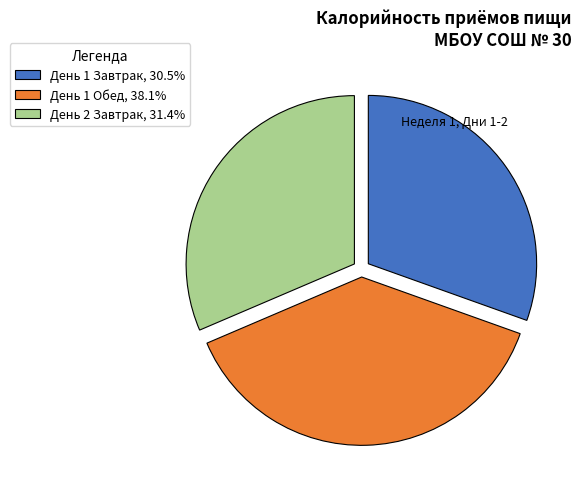

Combined, do День 2 Завтрак, 31.4% and День 1 Завтрак, 30.5% account for over 50%?

Yes